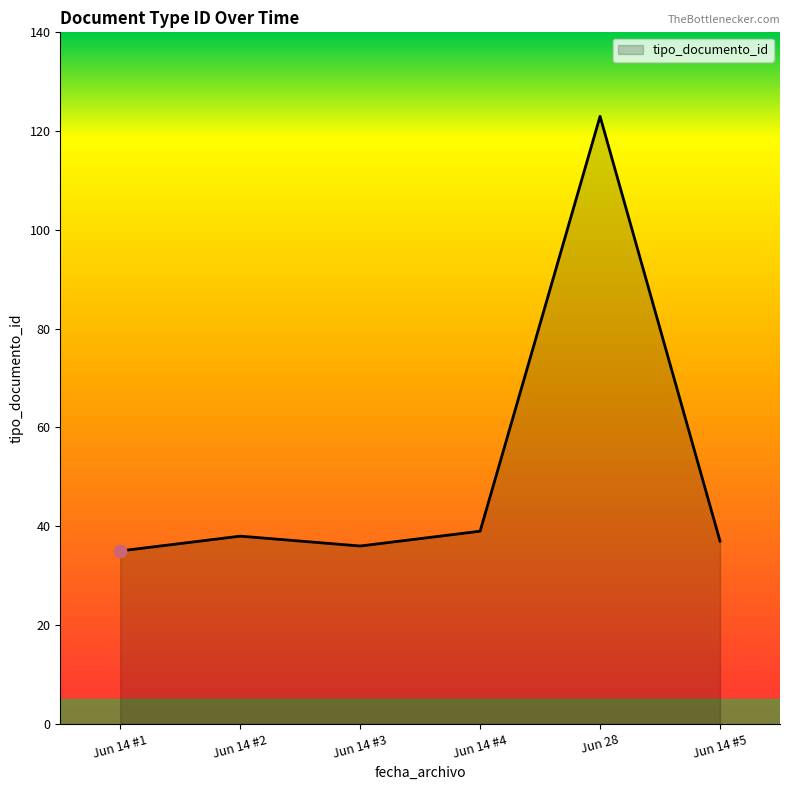

Approximately how many times larger is the value at Jun 28 compared to Jun 14 #5?

3.3